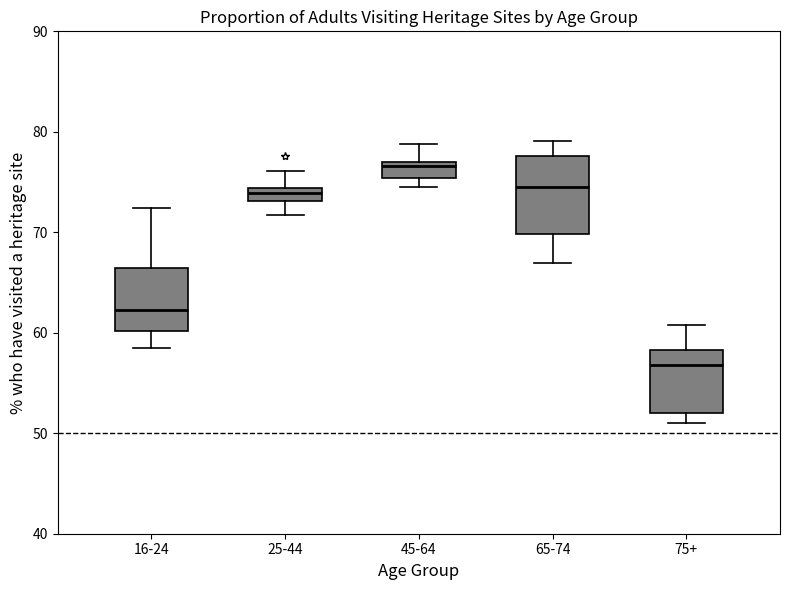

Where is the lower edge of the box for 45-64 on the y-axis? The values are not printed on the chart, so give them approximately, as read against the axis.

75